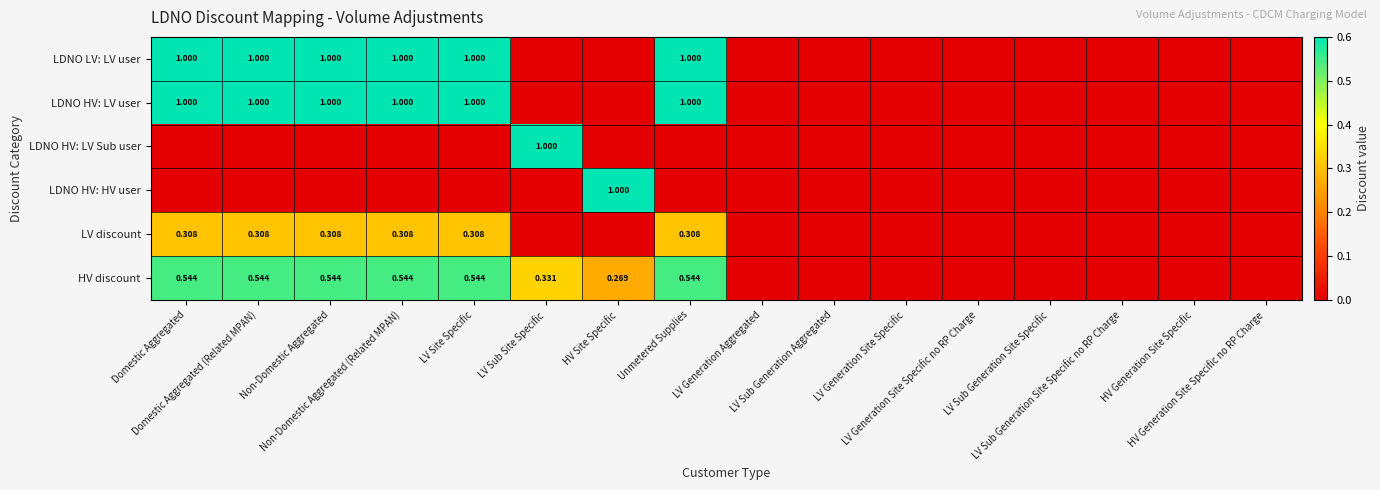

Where is LDNO HV: HV user nearest to the value 0?

Domestic Aggregated